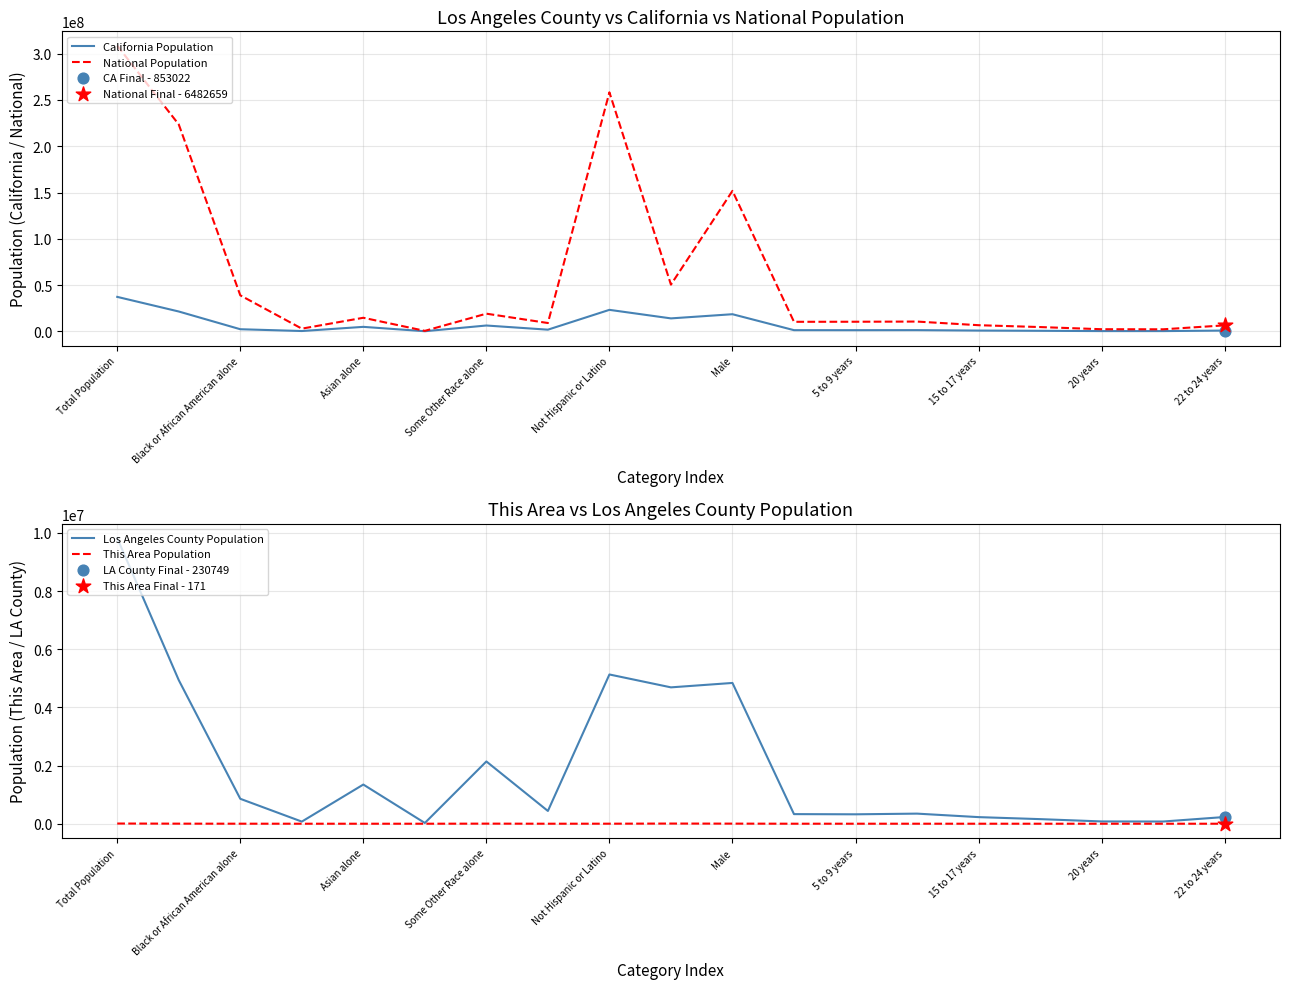

Which series has the widest spread of Y values?

National Population